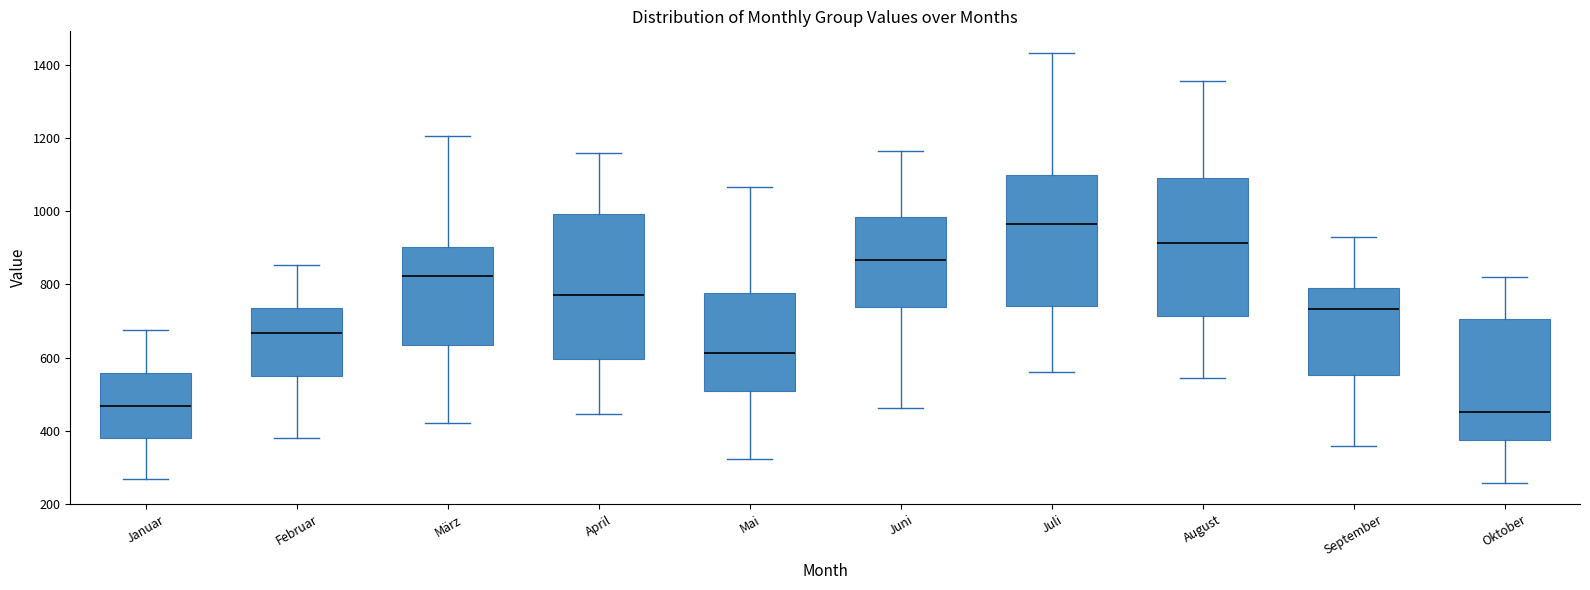

Where does the upper whisker of the box for Juli end on the y-axis? The values are not printed on the chart, so give them approximately, as read against the axis.

1440